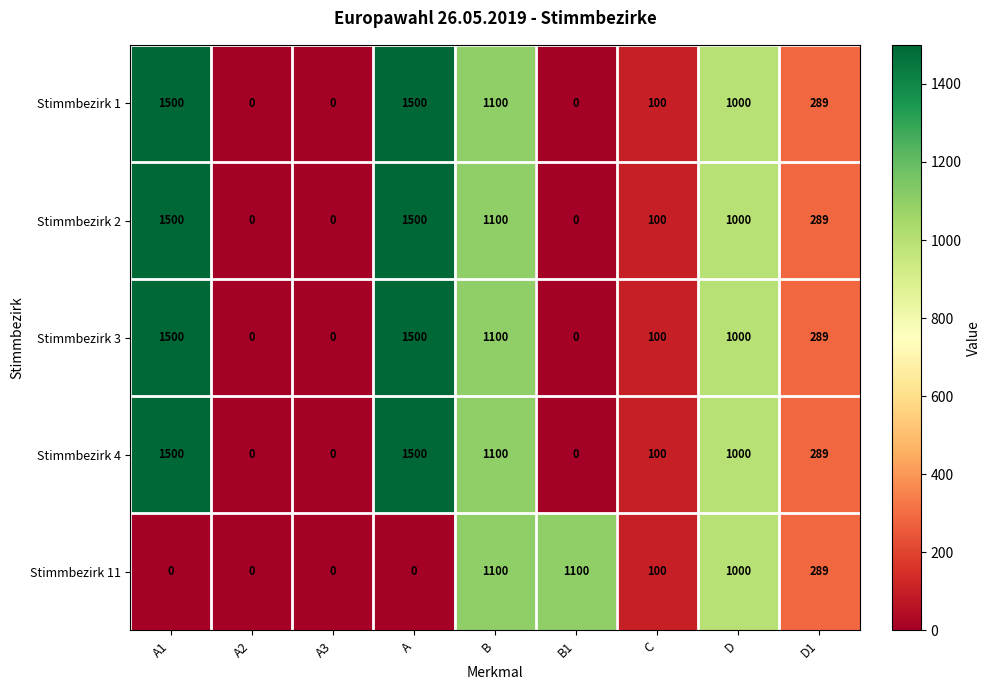

Is it true that Stimmbezirk 1 equals 0 at B1?

True